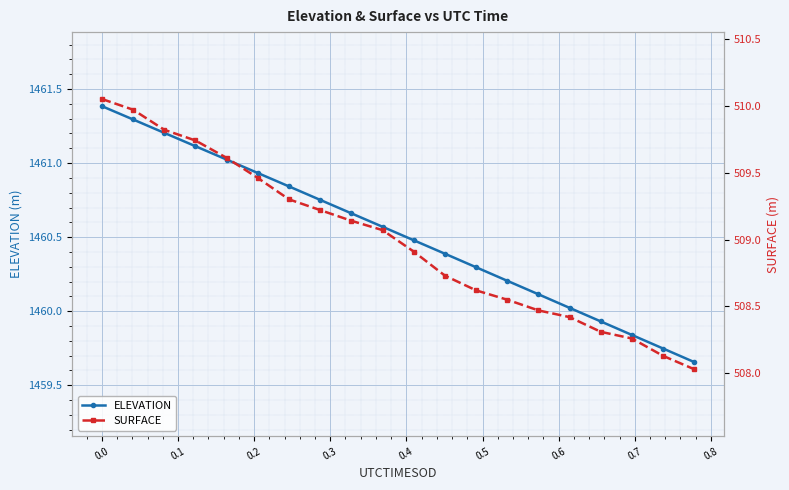

What is the highest value of the ELEVATION series?

1461.4